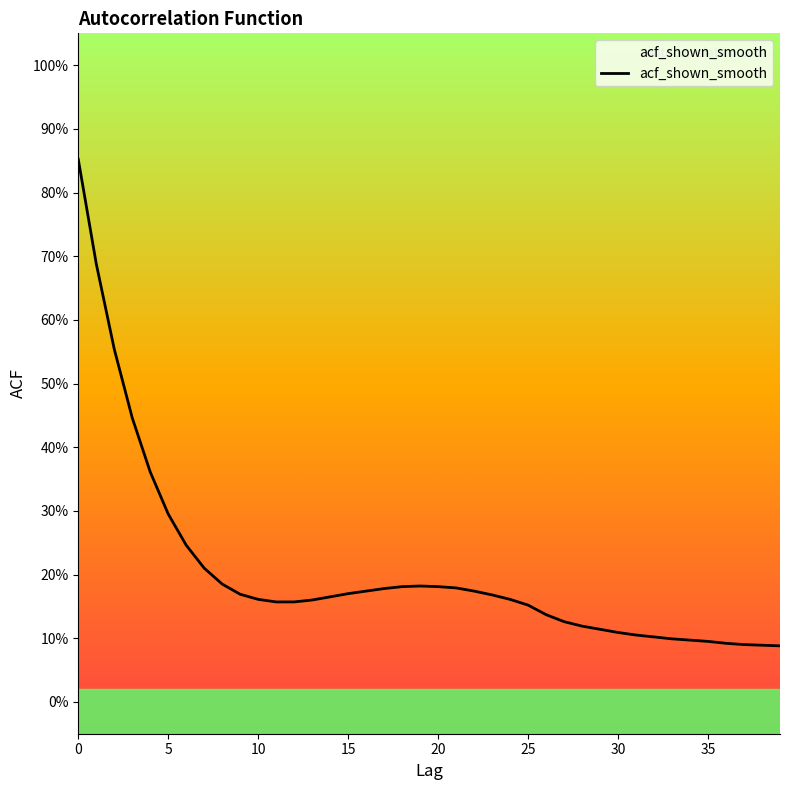

At which category does the chart reach its minimum across all series?

39